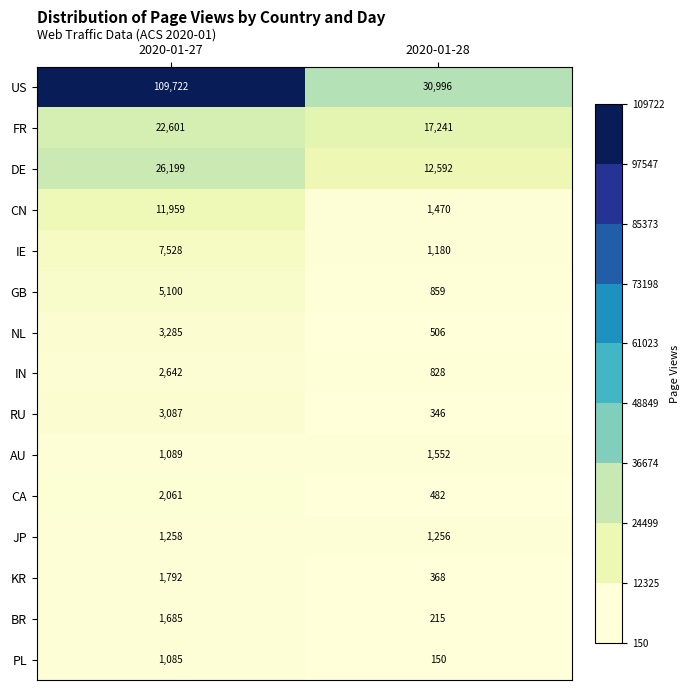

Reading left to right, extract all data points from this chart.

US: 109722	30996
FR: 22601	17241
DE: 26199	12592
CN: 11959	1470
IE: 7528	1180
GB: 5100	859
NL: 3285	506
IN: 2642	828
RU: 3087	346
AU: 1089	1552
CA: 2061	482
JP: 1258	1256
KR: 1792	368
BR: 1685	215
PL: 1085	150